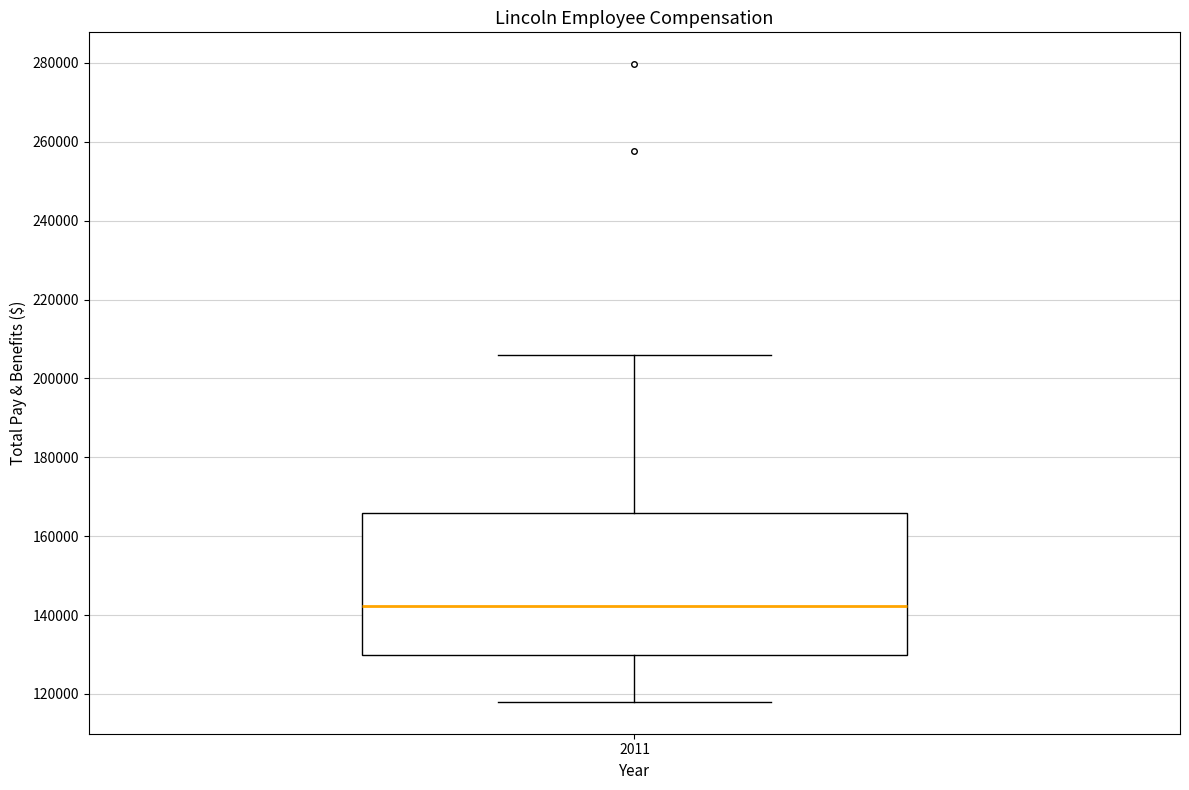

Read this box plot against the y-axis: the position of the median line, the range covered by the box, and the ends of both whiskers. The values are not printed on the chart, so give them approximately, as read against the axis.

median 142000, box 130000 to 166000, whiskers 118000 to 206000